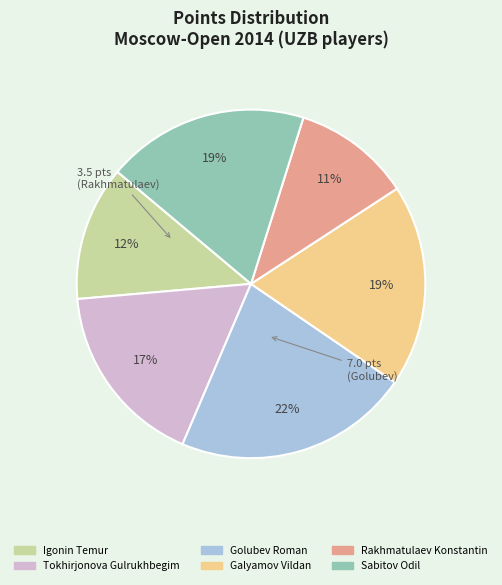

To the nearest percent, what is the difference between the Golubev Roman and Sabitov Odil slice percentages?

3%